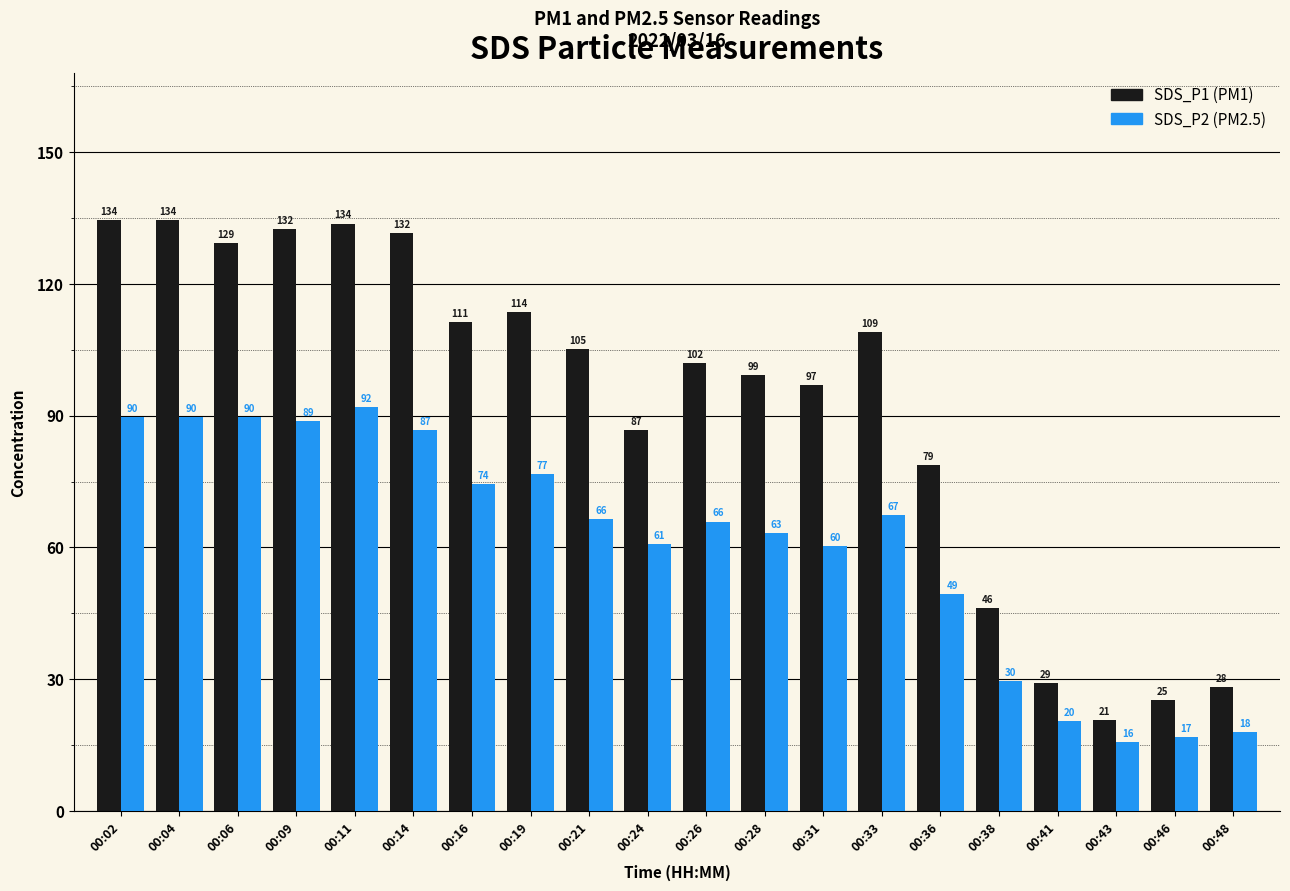

What is the maximum value shown in the chart?

134.4